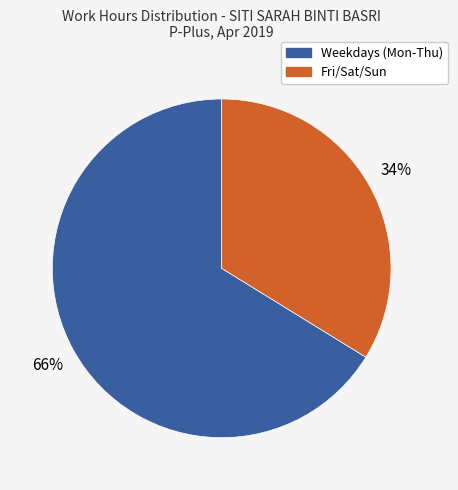

To the nearest percent, what is the average slice percentage?

50%